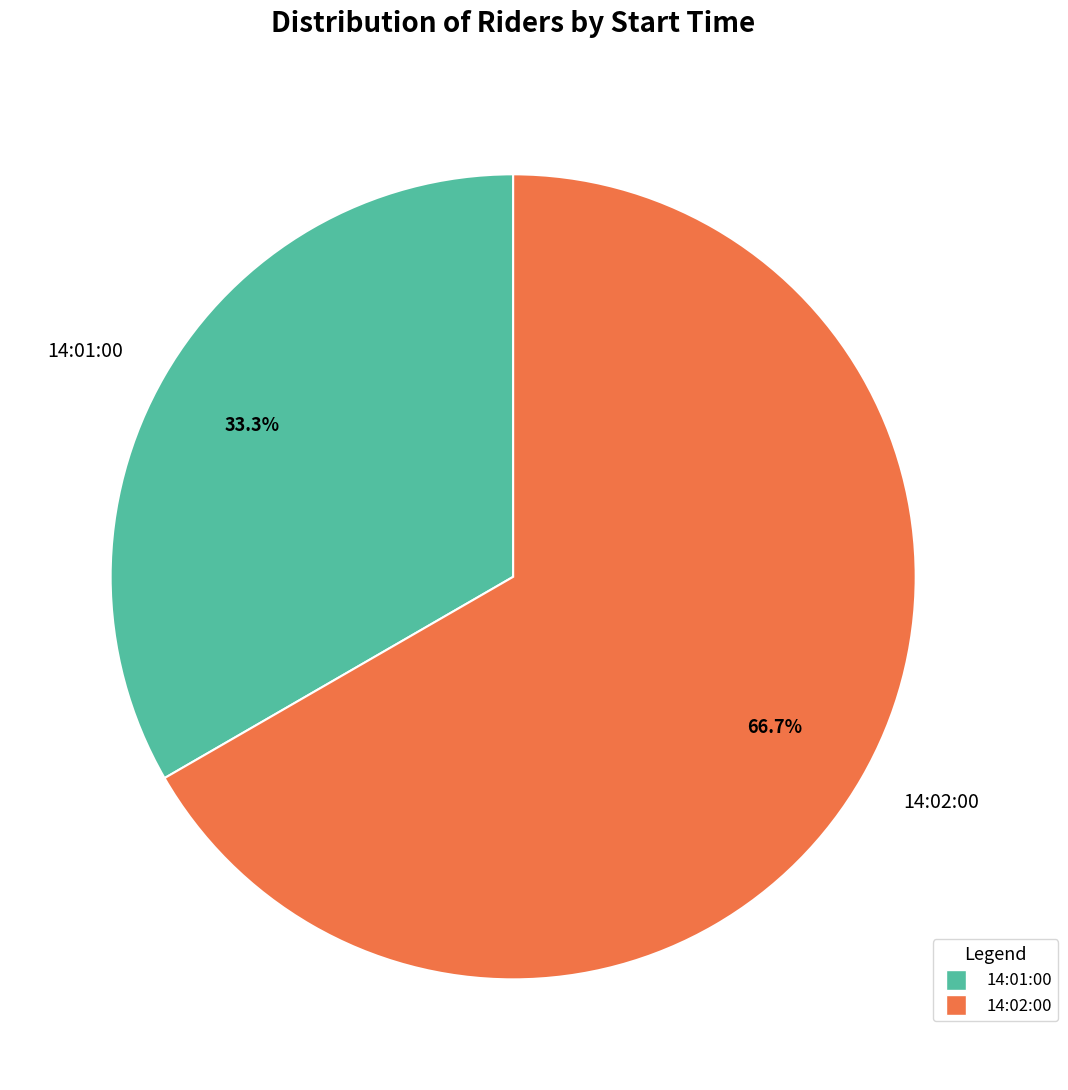

Rank the categories by value from highest to lowest.

14:02:00, 14:01:00